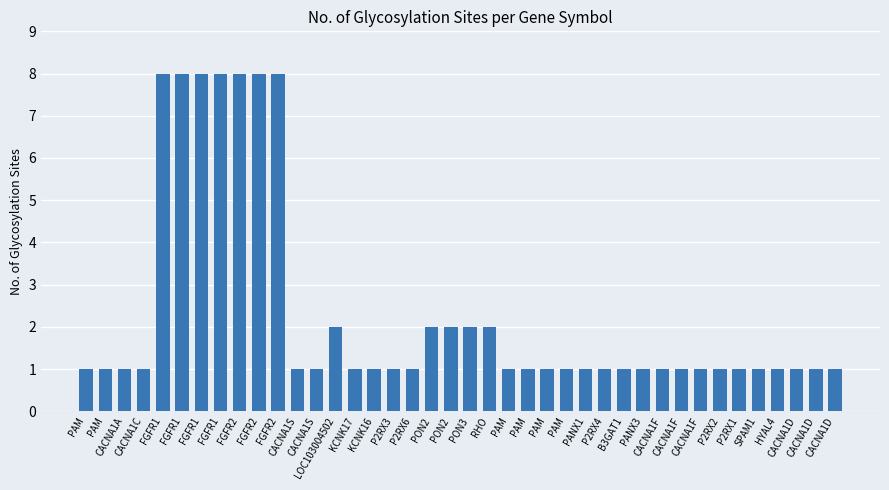

How many bars are there in total?

40